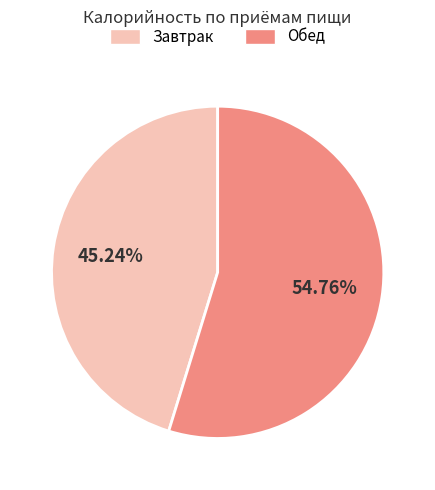

Which slice is the smallest?

Завтрак